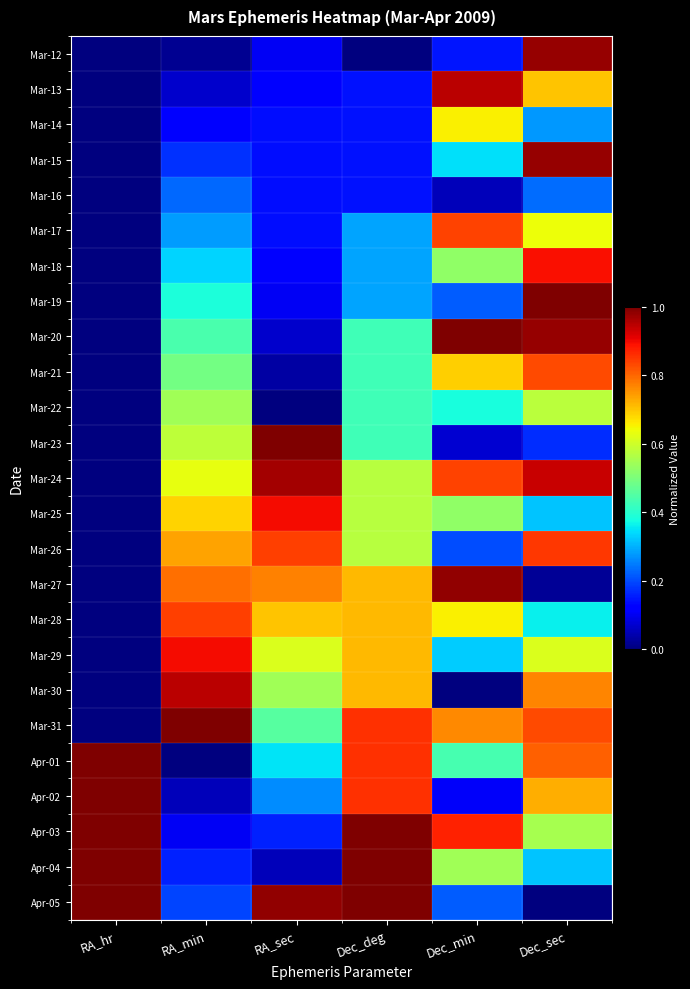

What is the total value across all series at Dec_deg?

13.3